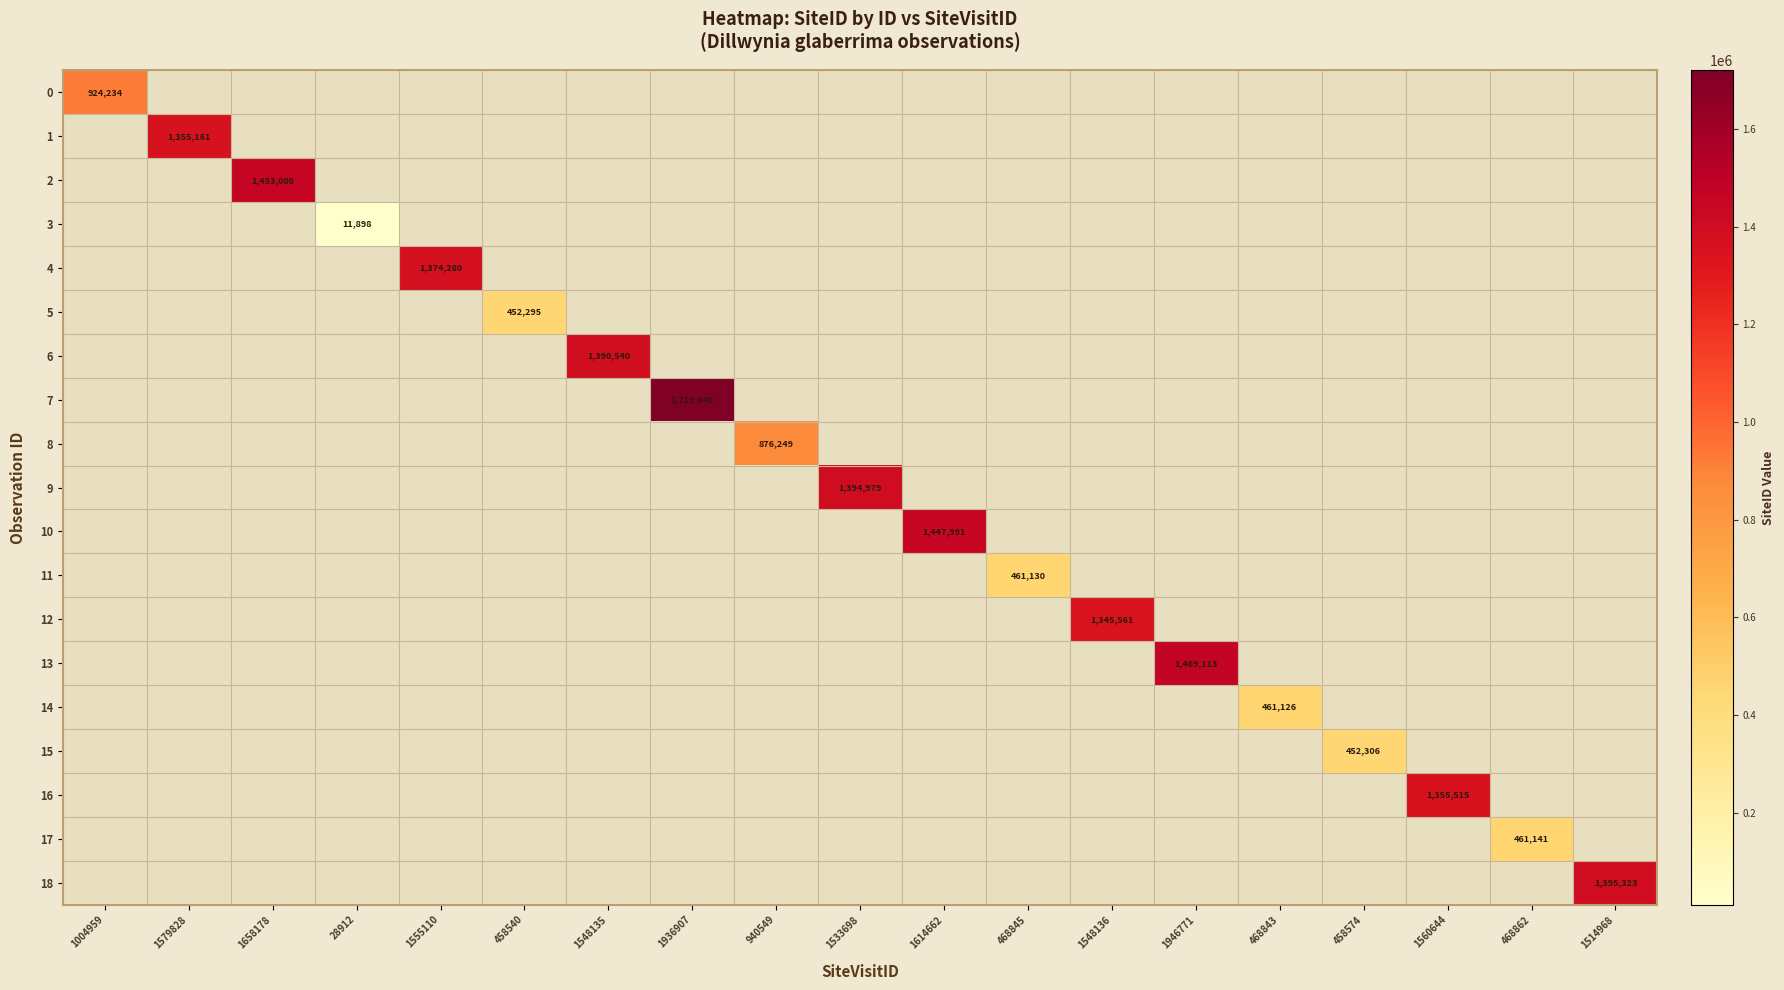

Which has a higher value, 468845 or 1548135?

1548135